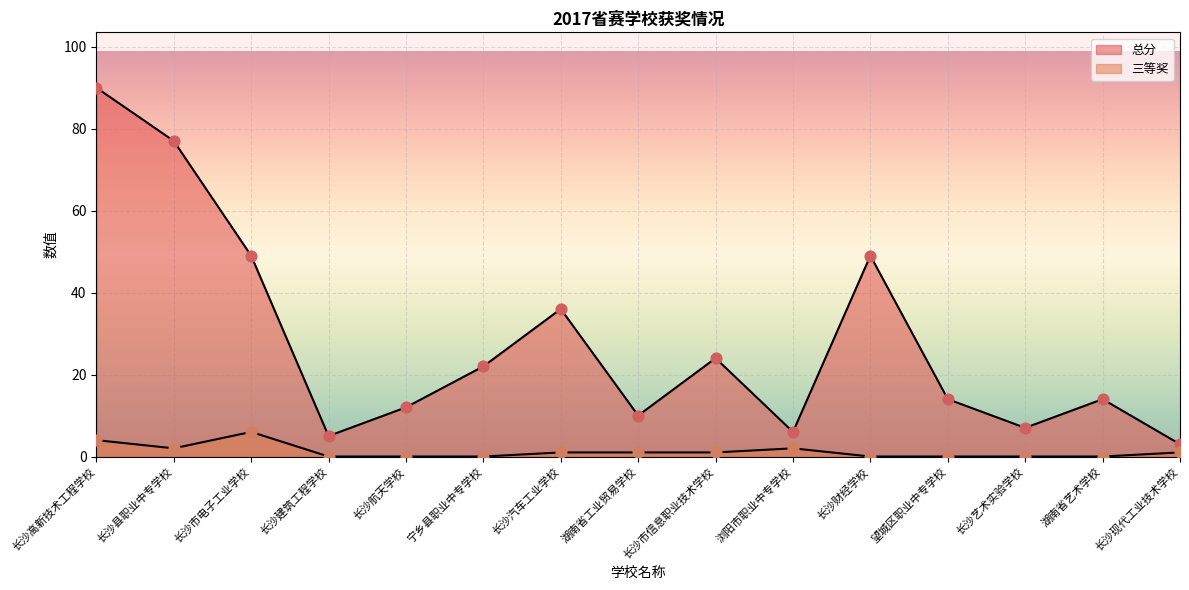

Is the value of 三等奖 at 长沙市信息职业技术学校 greater than the value of 总分 at 长沙市电子工业学校?

No